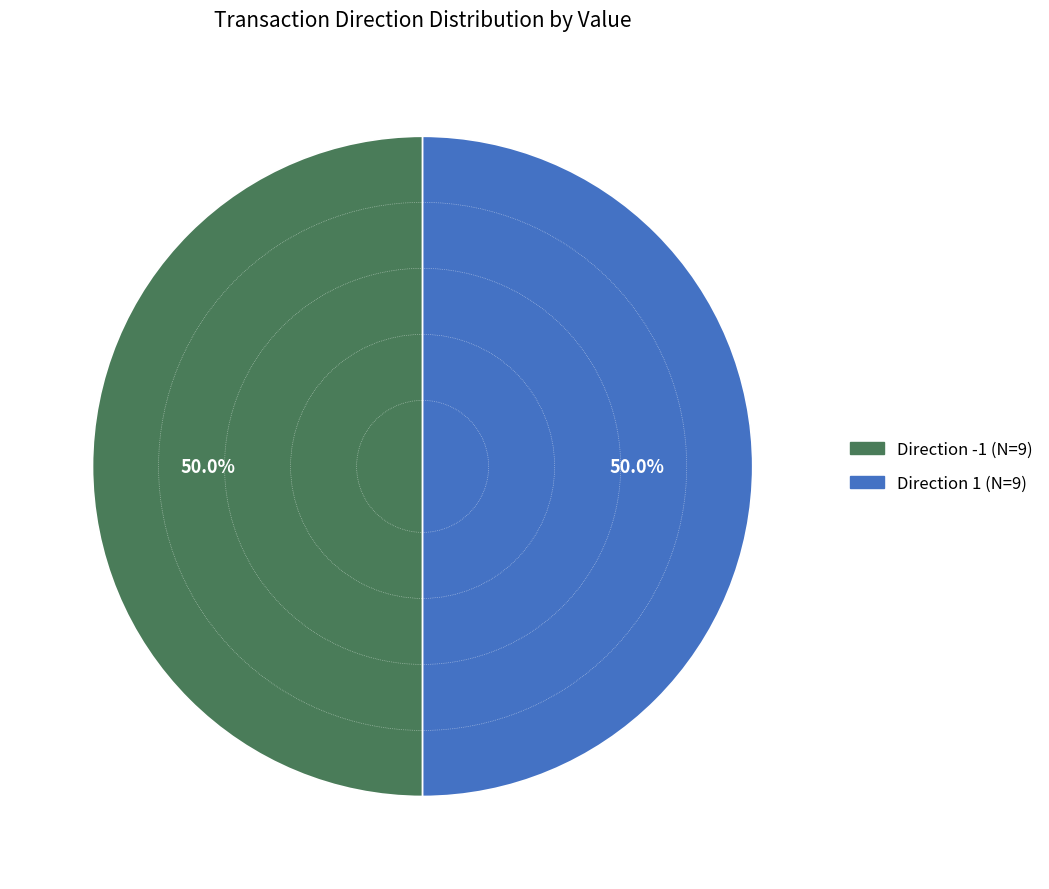

Is the sum of Direction 1 (N=9) and Direction -1 (N=9) greater than half?

Yes